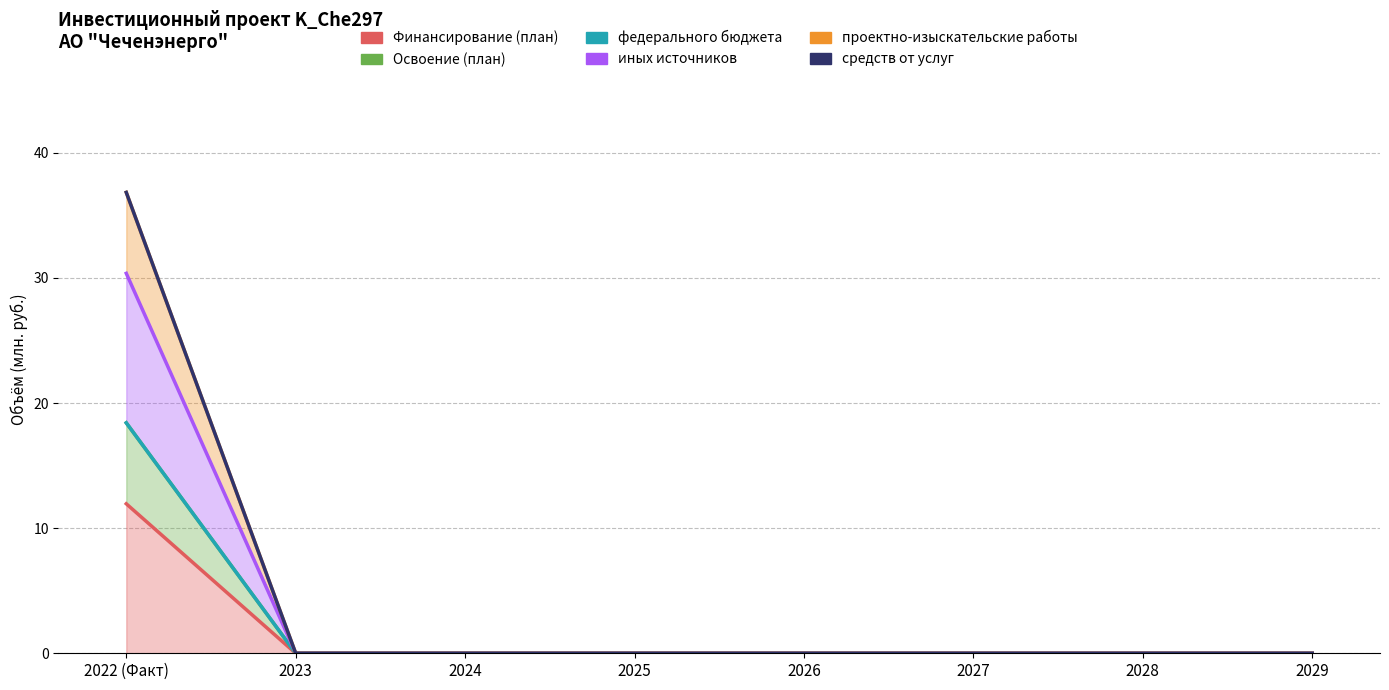

Which category has the highest value in the проектно-изыскательские работы series?

2022 (Факт)